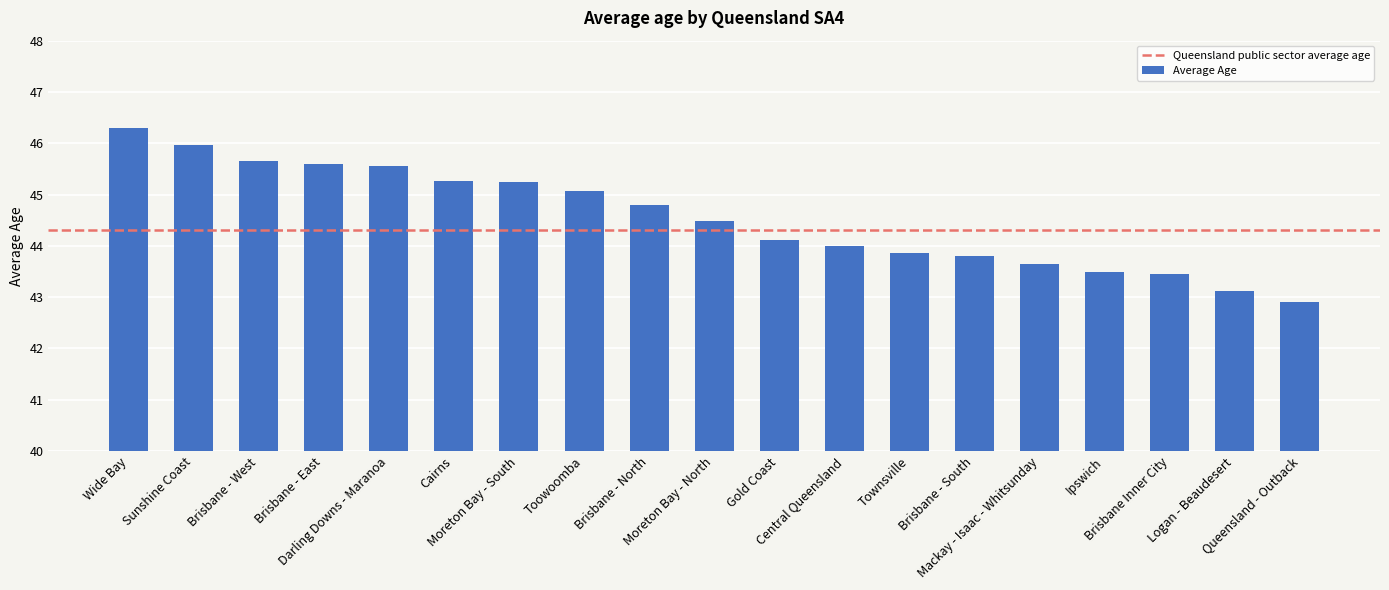

The chart shows a value of 43.5 at Ipswich. True or false?

True